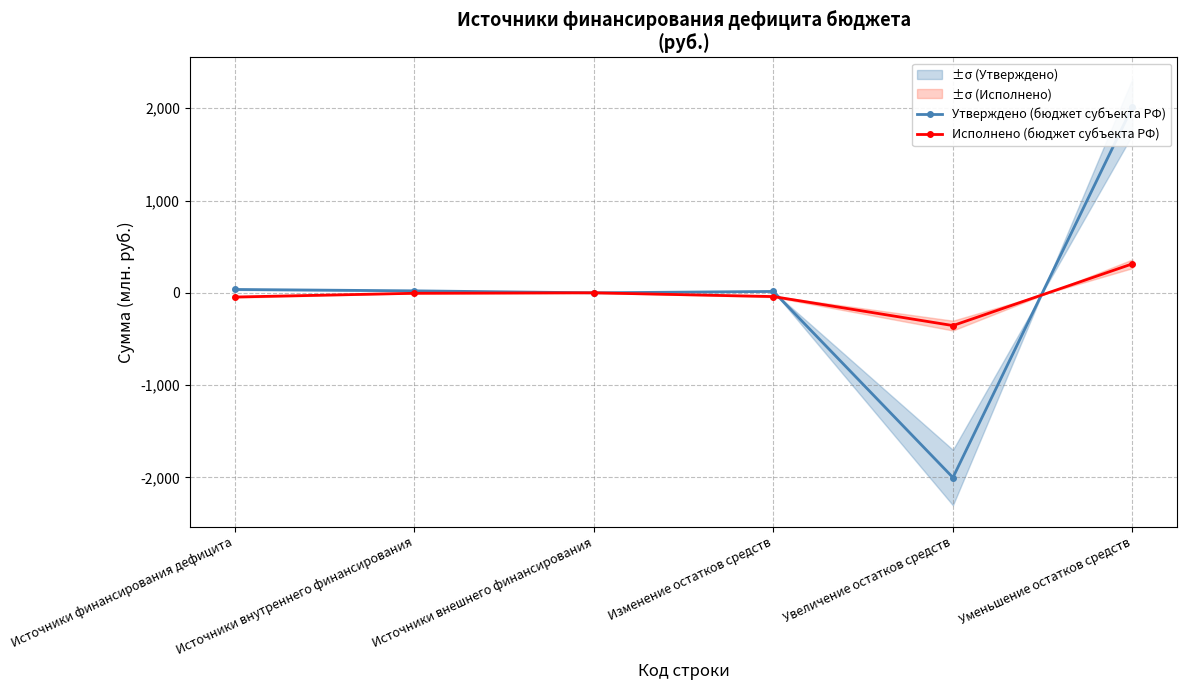

What is the spread (max minus min) of values at Источники внутреннего финансирования?

26.4